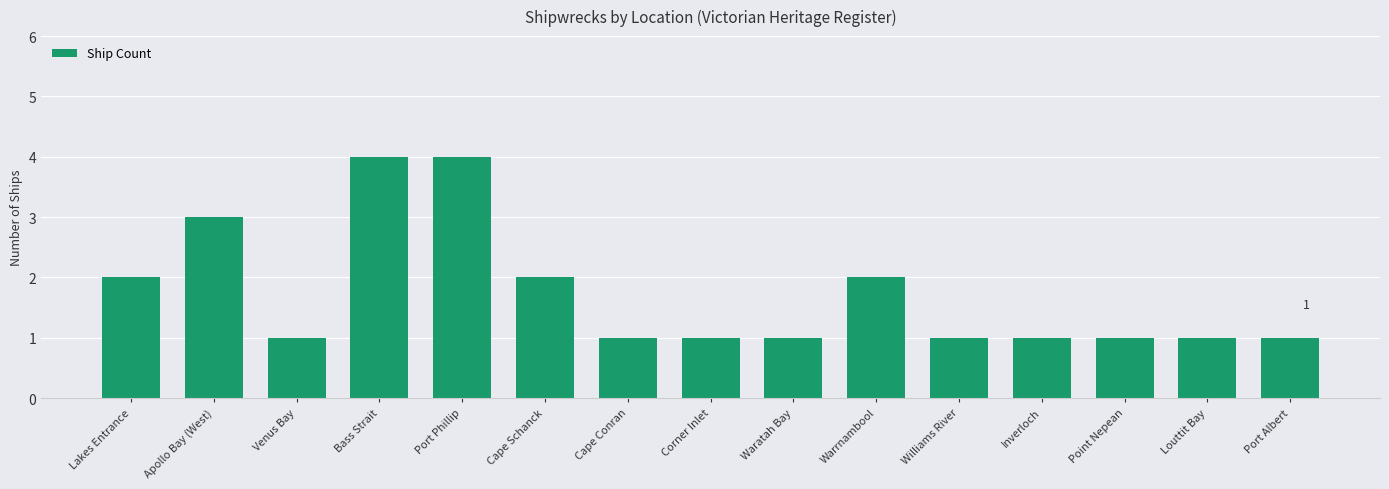

Count the values in the range 1 to 2.

12